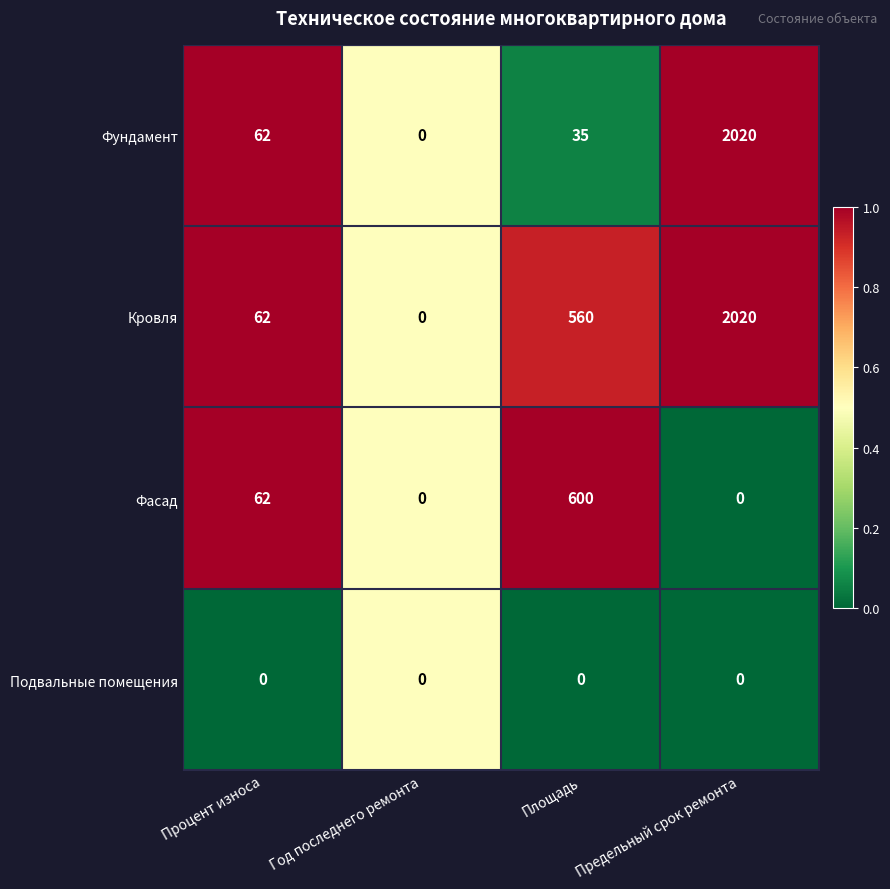

List the series in order of their overall mean, highest first.

Кровля, Фундамент, Фасад, Подвальные помещения